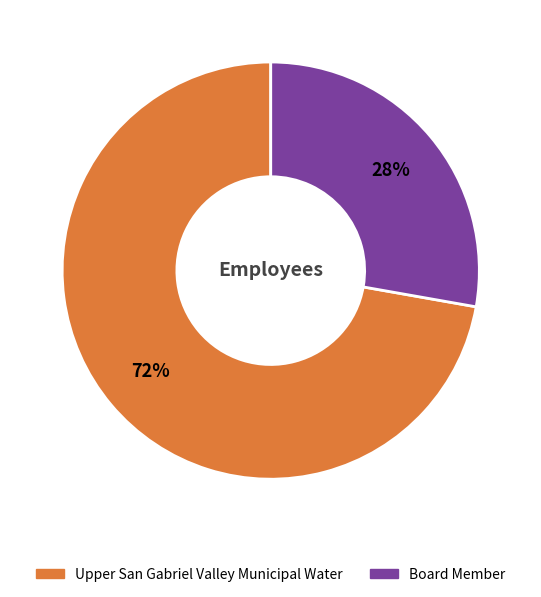

Which has a higher value, Board Member or Upper San Gabriel Valley Municipal Water?

Upper San Gabriel Valley Municipal Water